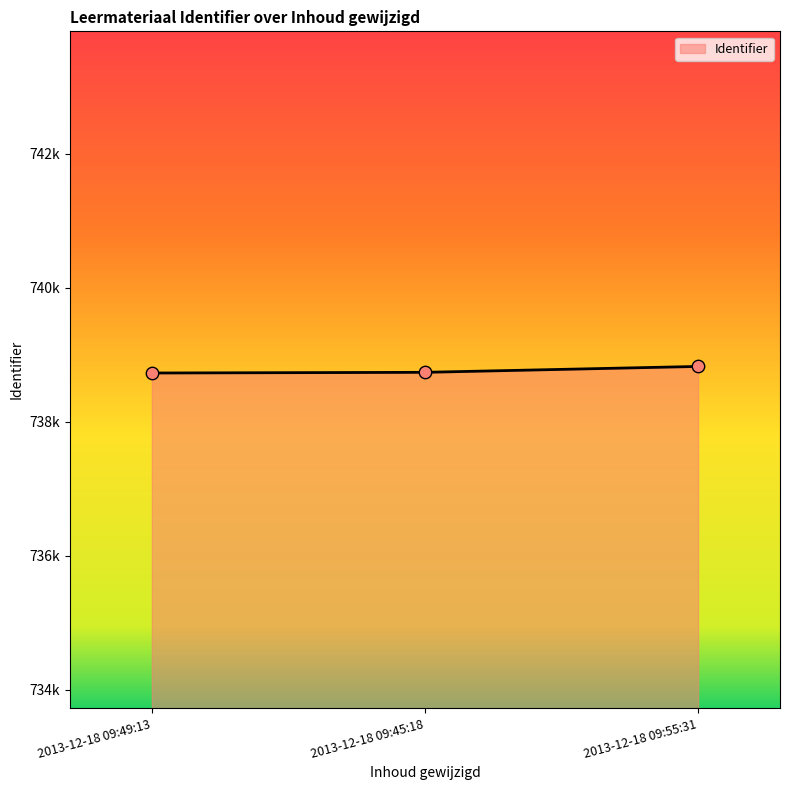

Which has a higher value, 2013-12-18 09:55:31 or 2013-12-18 09:45:18?

2013-12-18 09:55:31